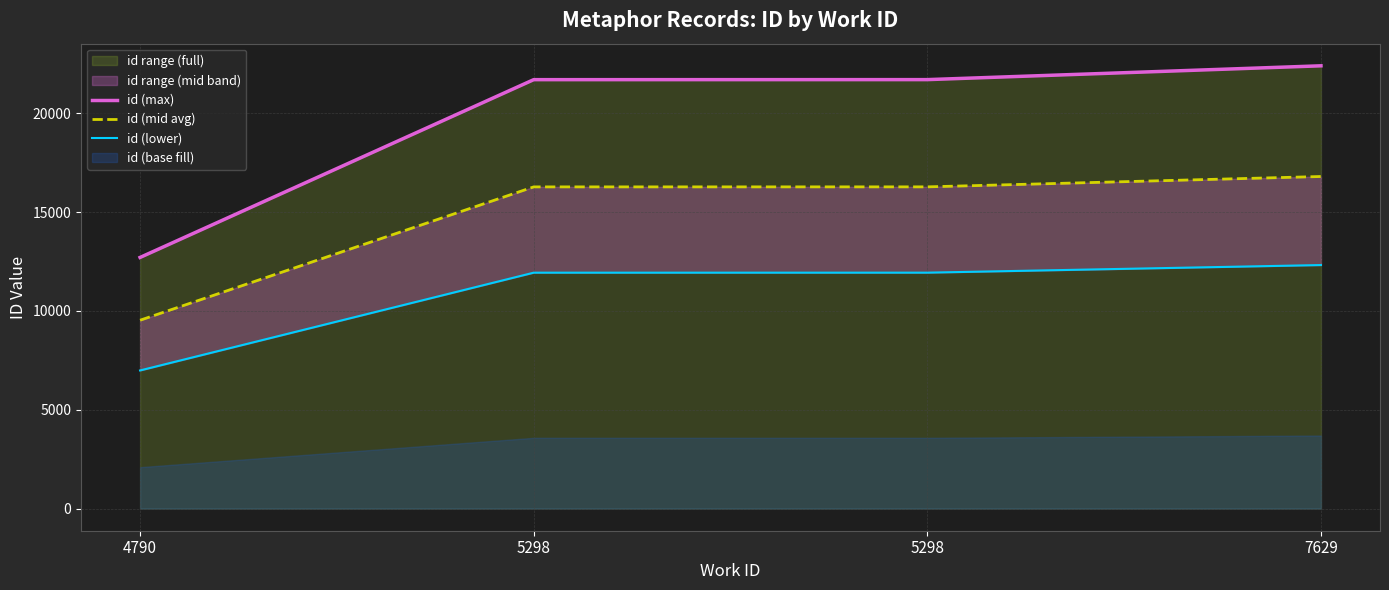

At which label does id (mid avg) reach its peak?

7629